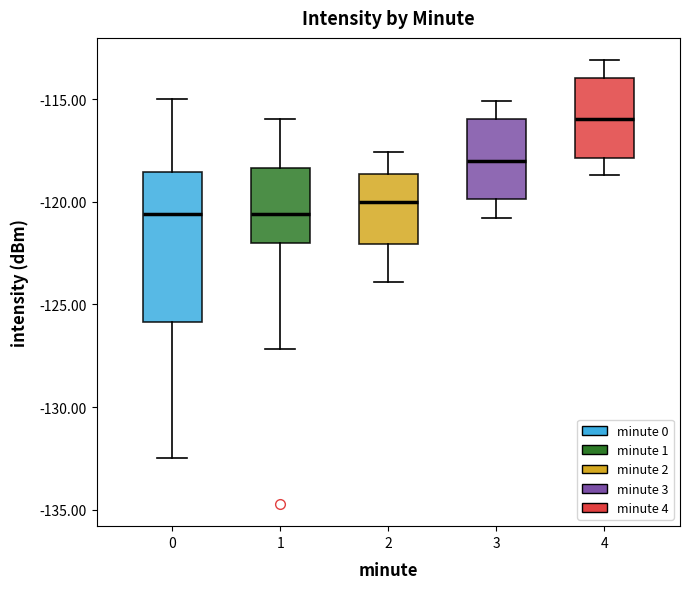

Which box is the tallest, from its lower edge to its upper edge?

0